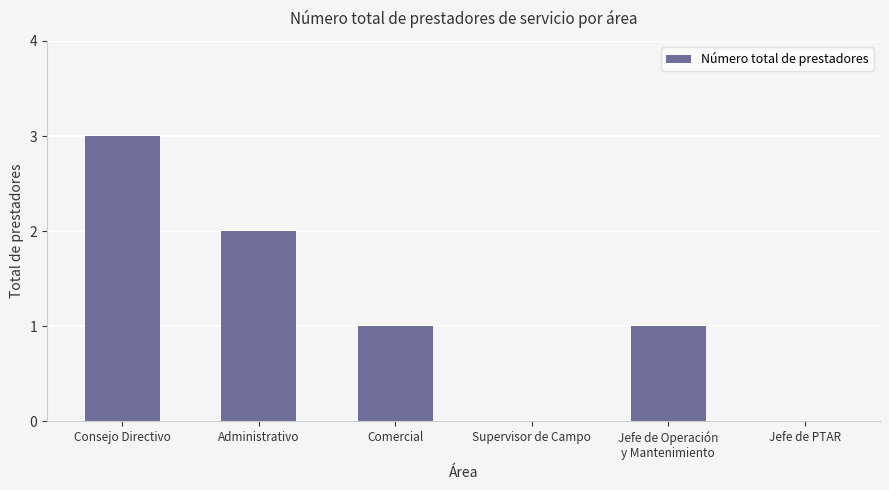

Read the value at Consejo Directivo.

3